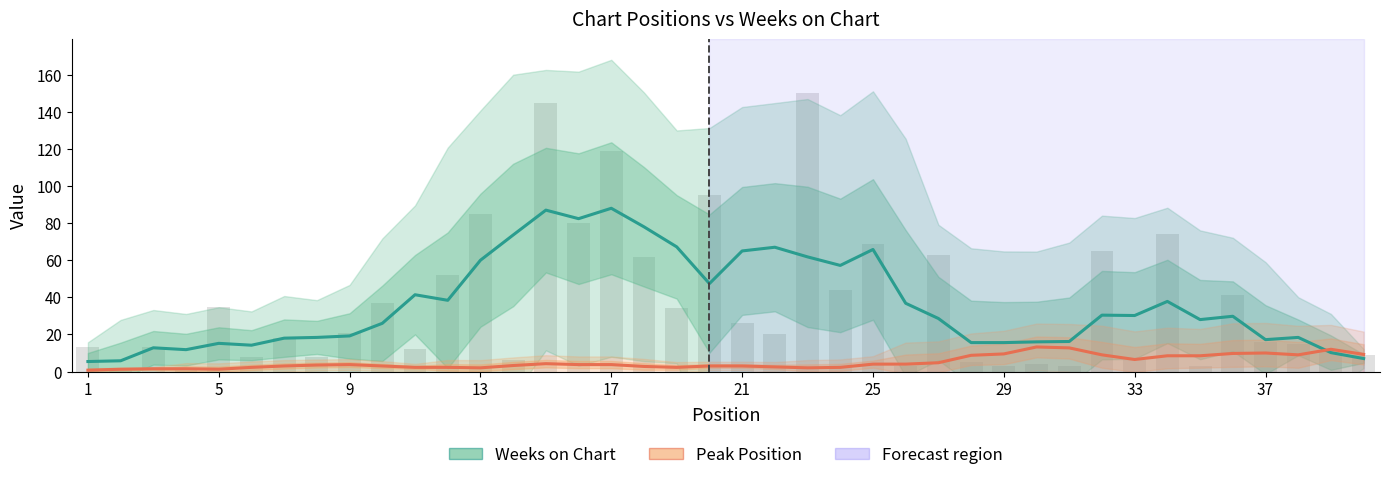

Rank the series by their maximum value, from lowest to highest.

Peak Position, Weeks on Chart